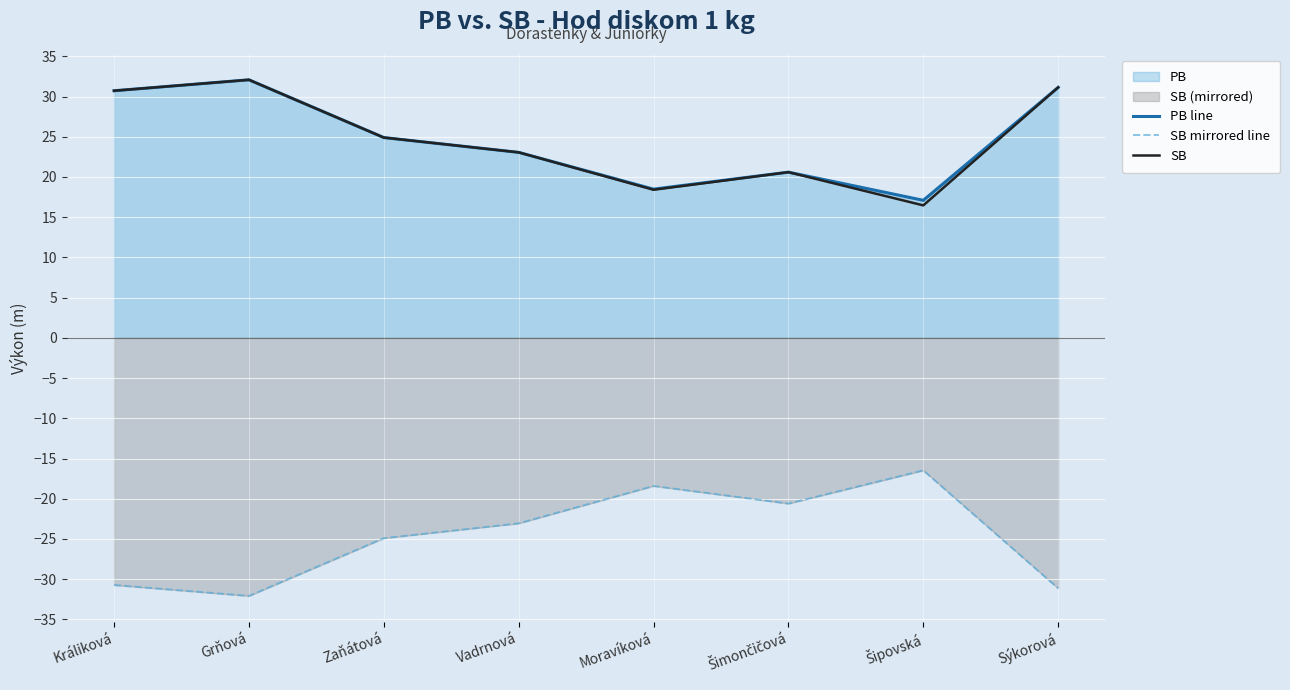

True or false: PB line has a value of 24.9 at Zaňátová.

True